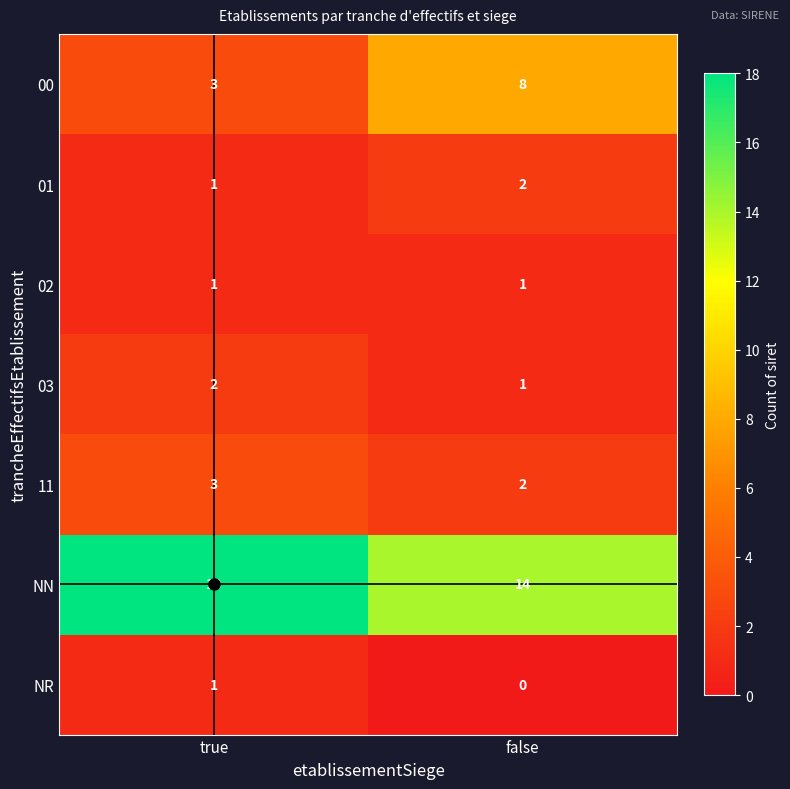

List the labels in order of NR value, largest first.

true, false